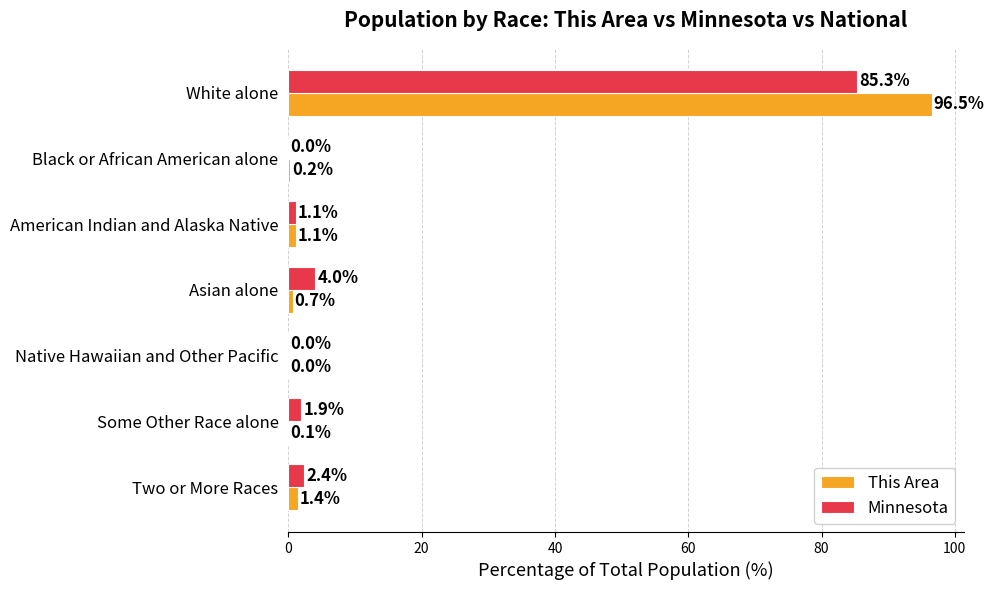

What is the sum of all This Area values?

100.0